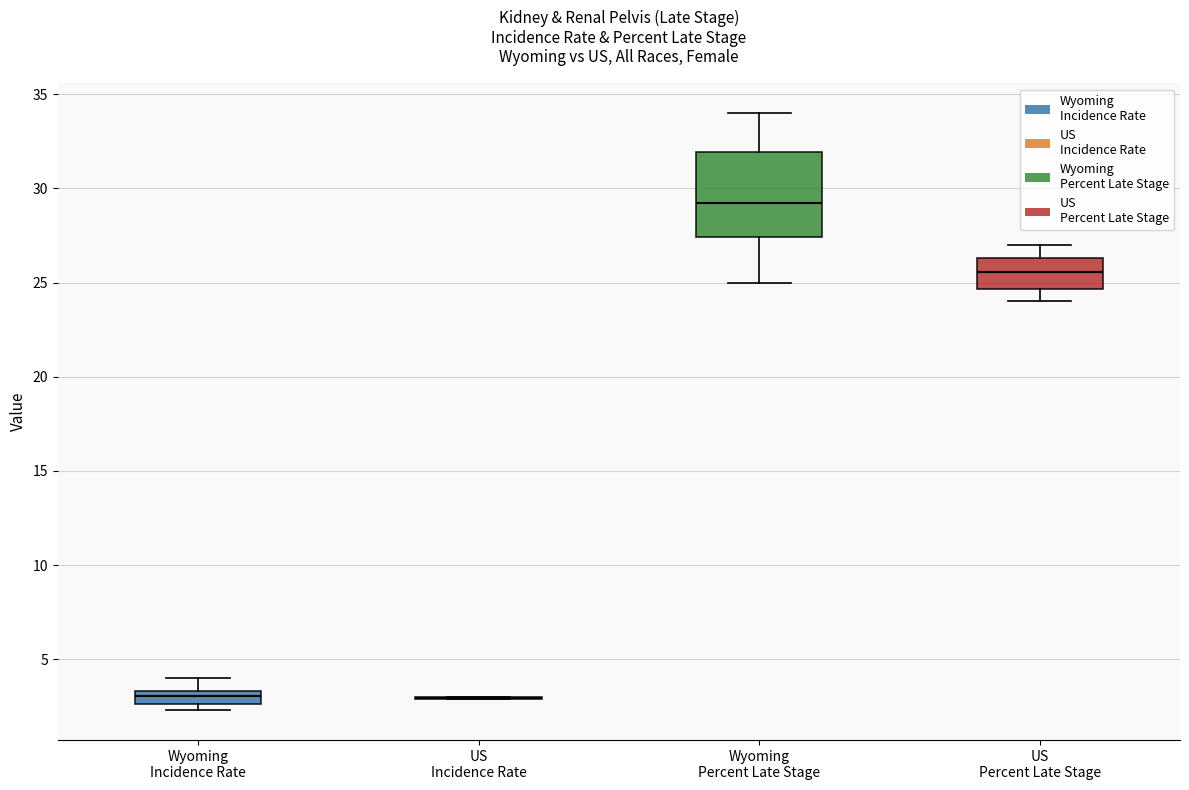

Which box is the tallest, from its lower edge to its upper edge?

Wyoming Percent Late Stage